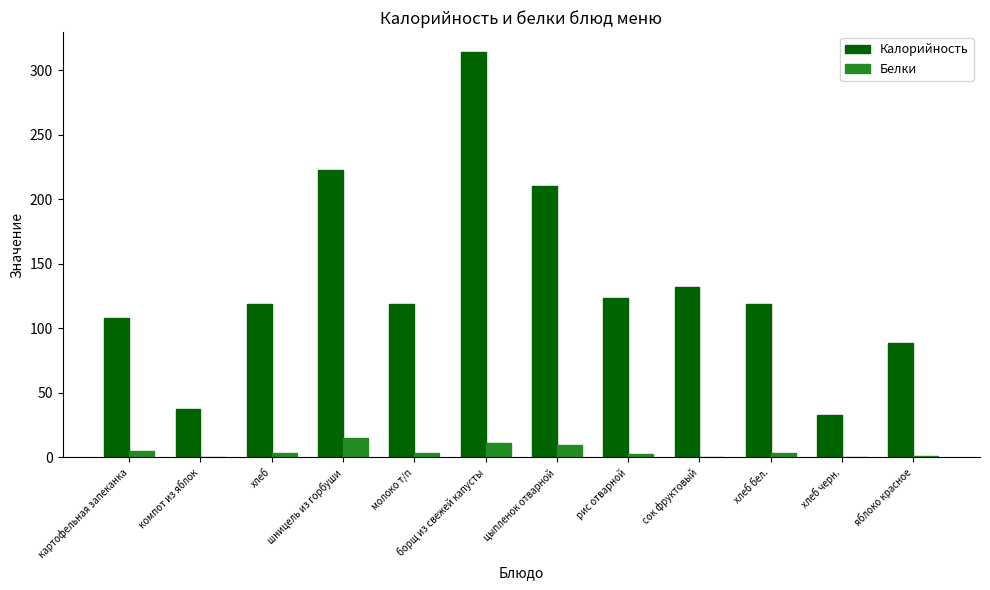

How many data points does each series have?

12